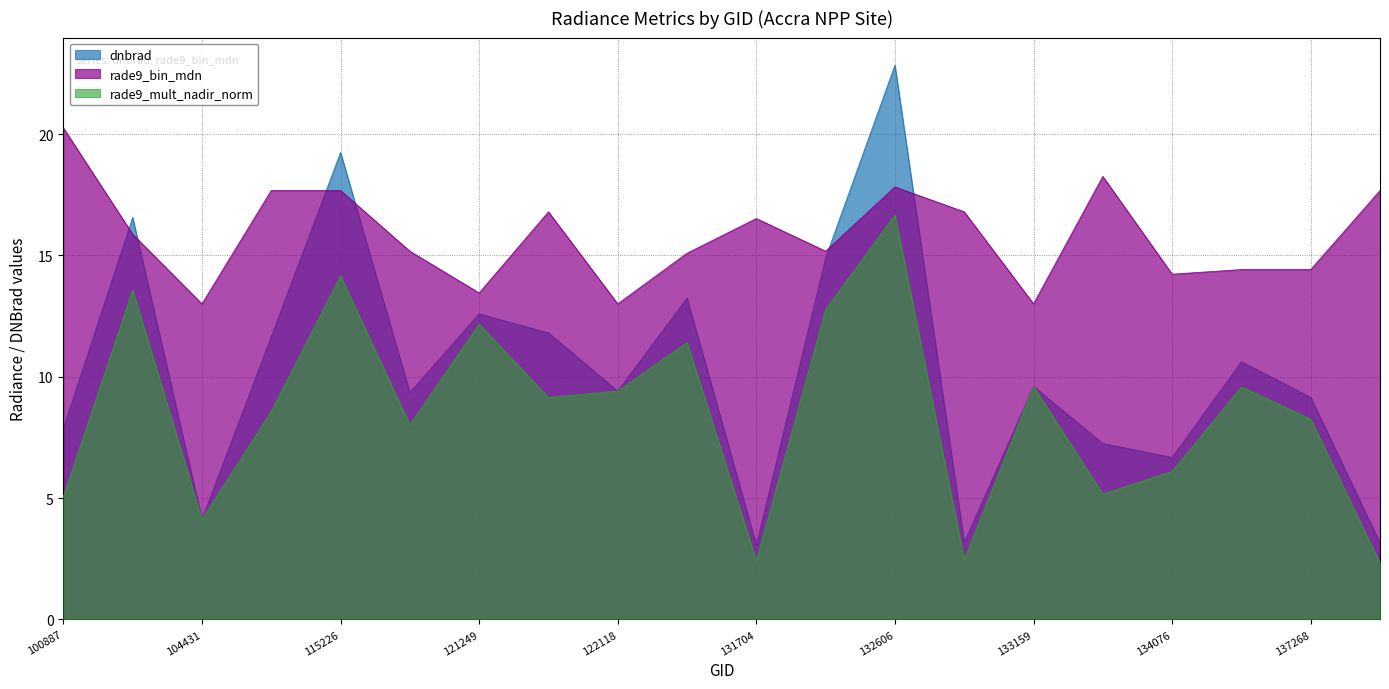

The value of rade9_bin_mdn at 132606 is 10.3. True or false?

False